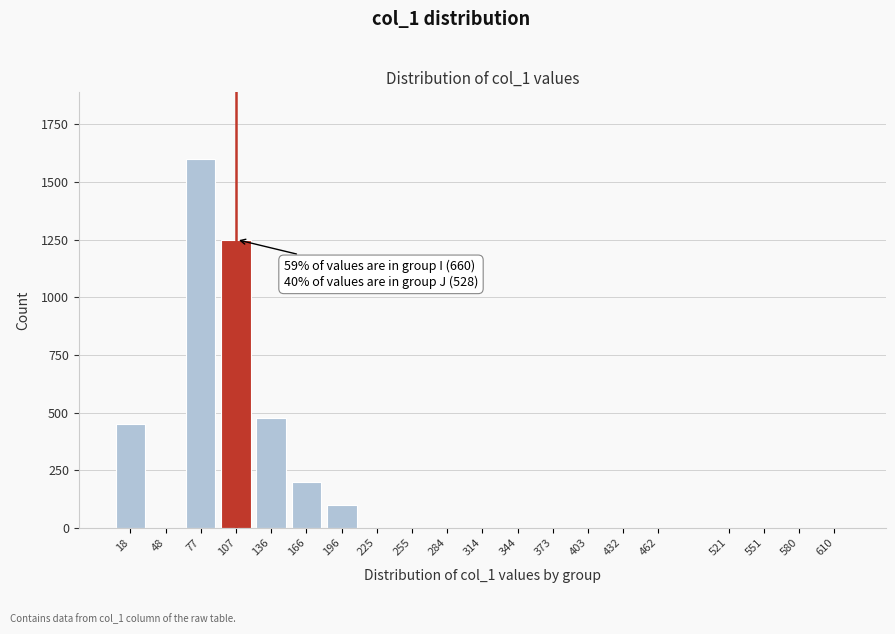

Reading left to right, extract all data points from this chart.

18=450	48=0	77=1600	107=1250	136=475	166=200	196=100	225=0	255=0	284=0	314=0	344=0	373=0	403=0	432=0	462=0	521=0	551=0	580=0	610=0